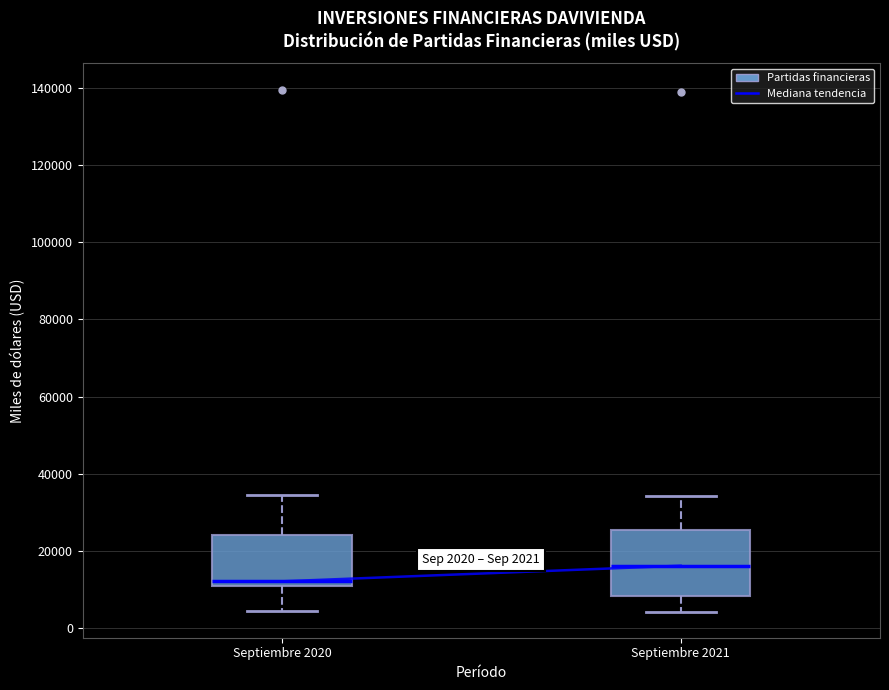

Which box's median line is the highest?

Septiembre 2021